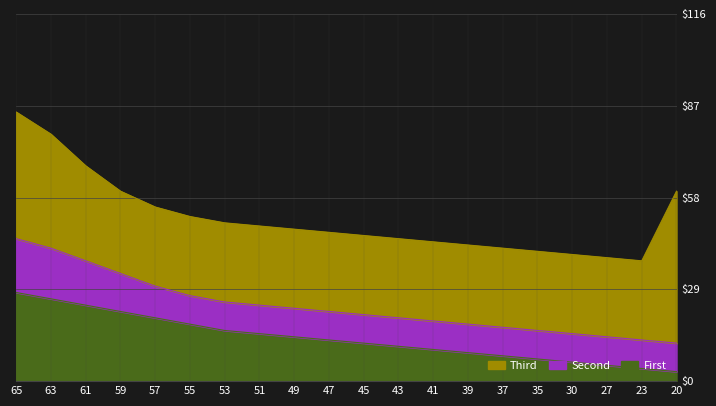

What is the maximum value shown in the chart?

85